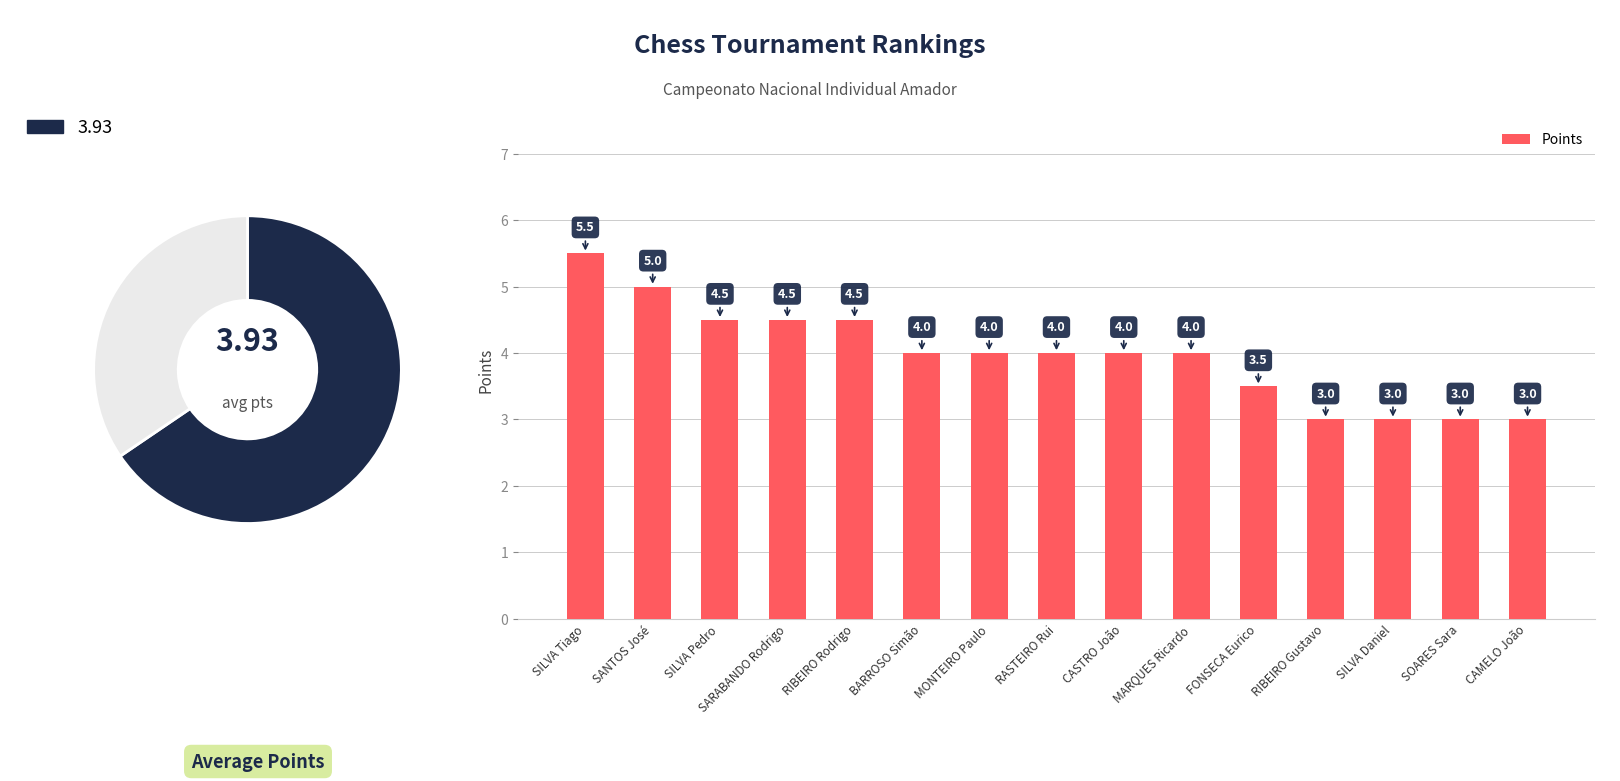

At which label is the value closest to 4?

BARROSO Simão